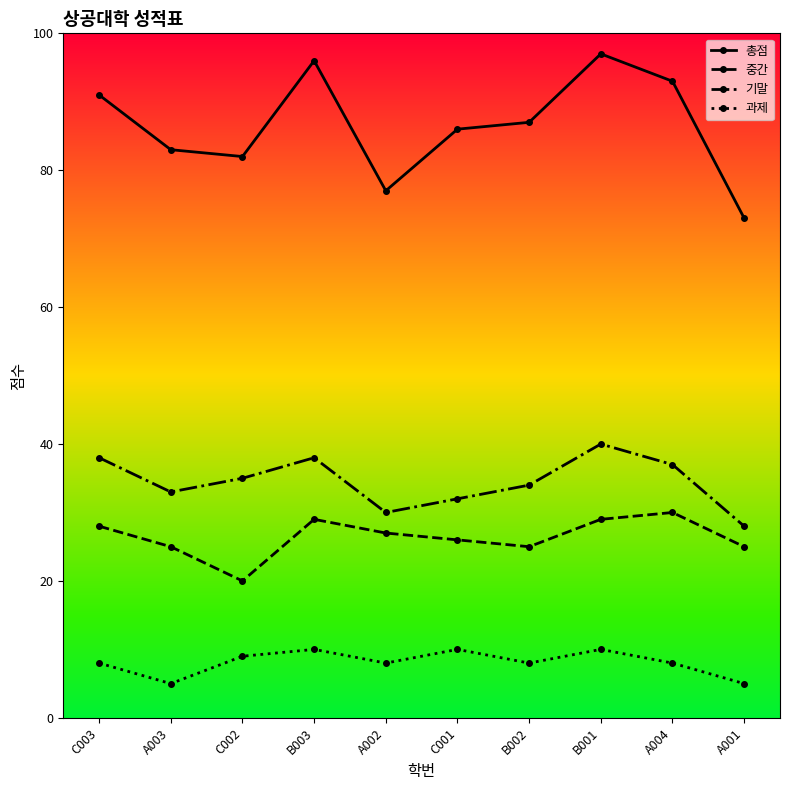

At C002, list the series in order from smallest to largest.

과제, 중간, 기말, 총점